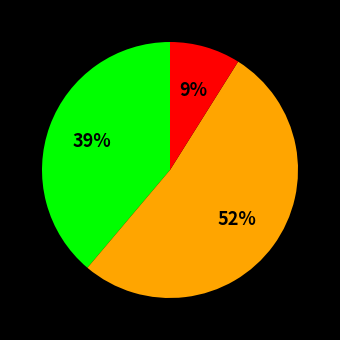

To the nearest percent, what is the average slice percentage?

33%